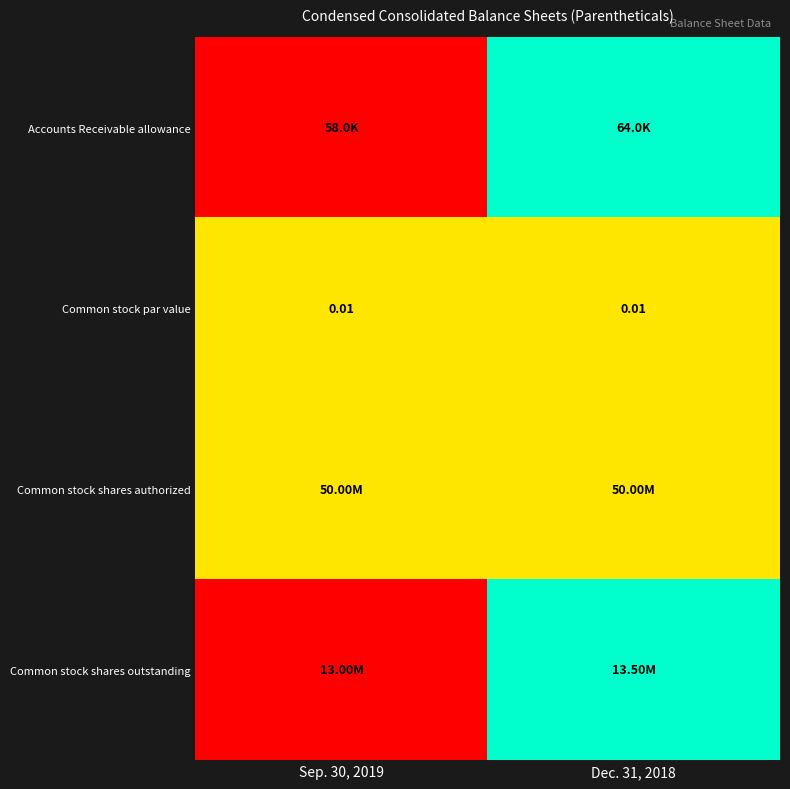

How many data points does each series have?

2